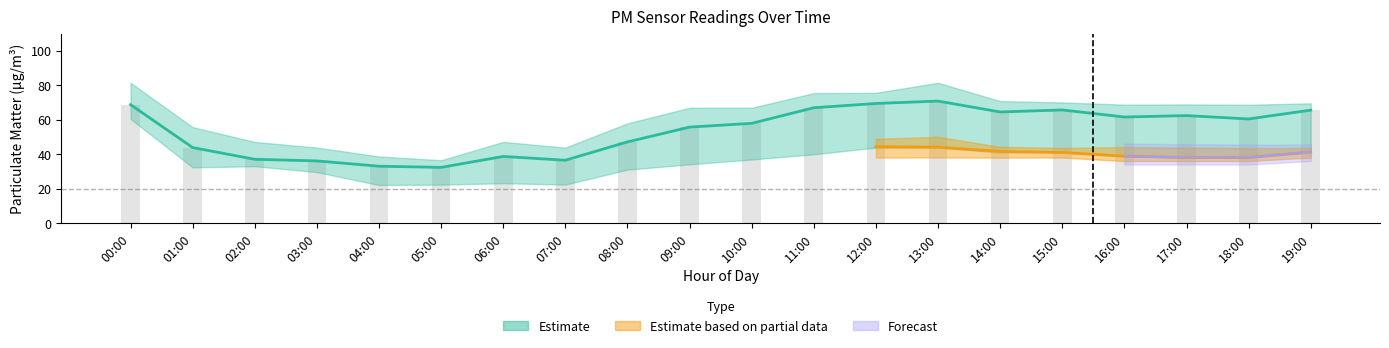

Between 15:00 and 09:00, which is larger?

15:00